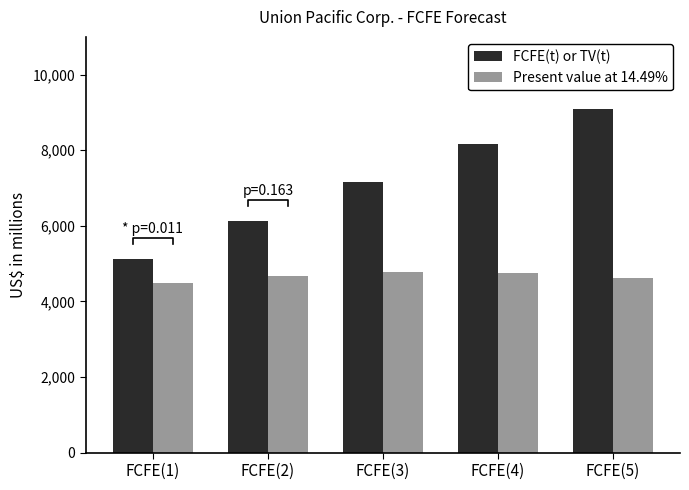

The FCFE(t) or TV(t) series shows 12813 at FCFE(4). True or false?

False